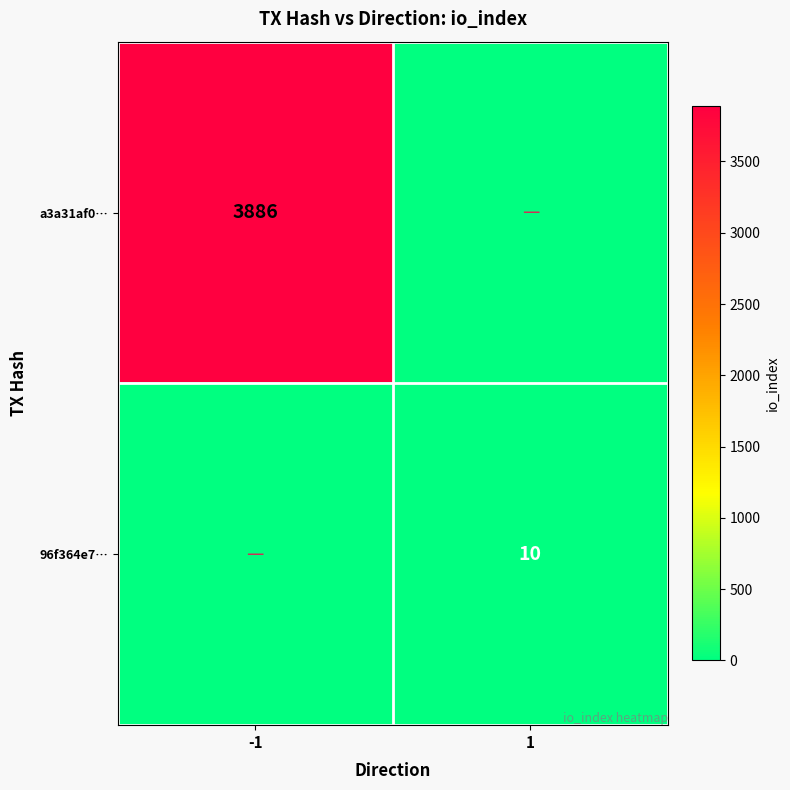

What is the difference between the highest and lowest values at -1?

3886